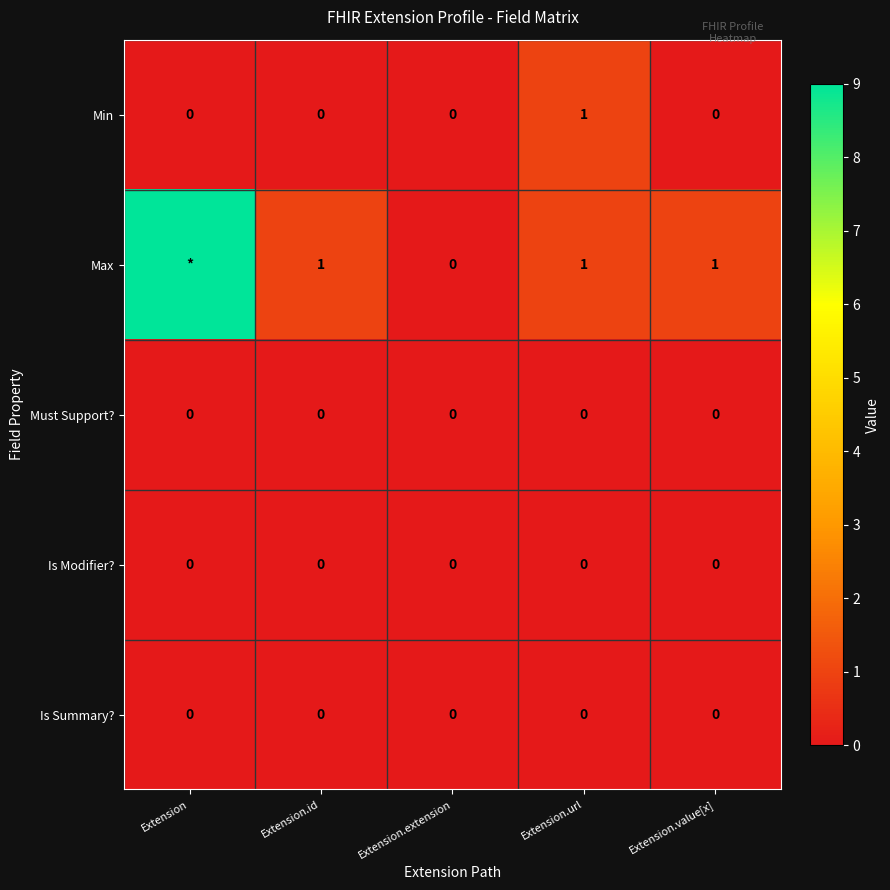

The value of Must Support? at Extension is 0. True or false?

True